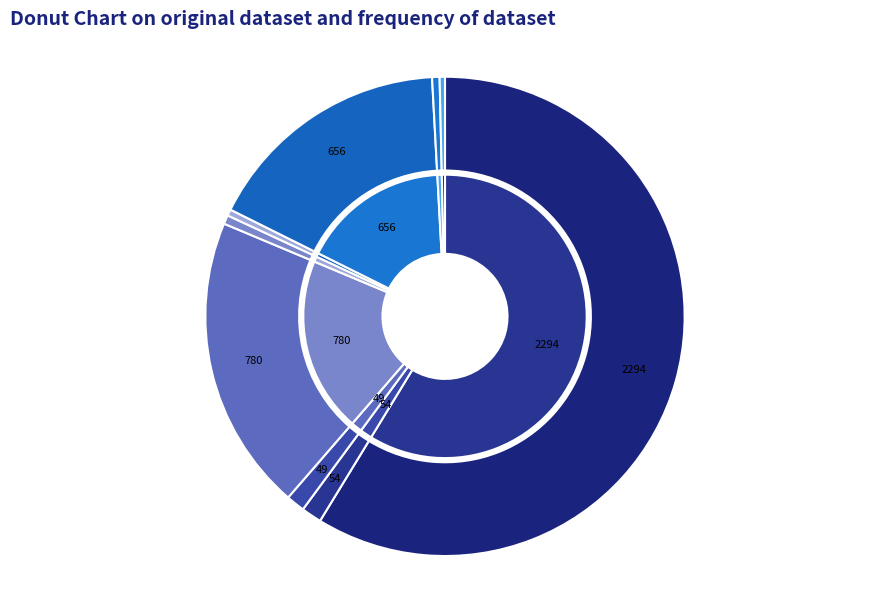

To the nearest percent, what percentage of the pie is ПСД на ремонт систем холодного водоснабжения?

1%